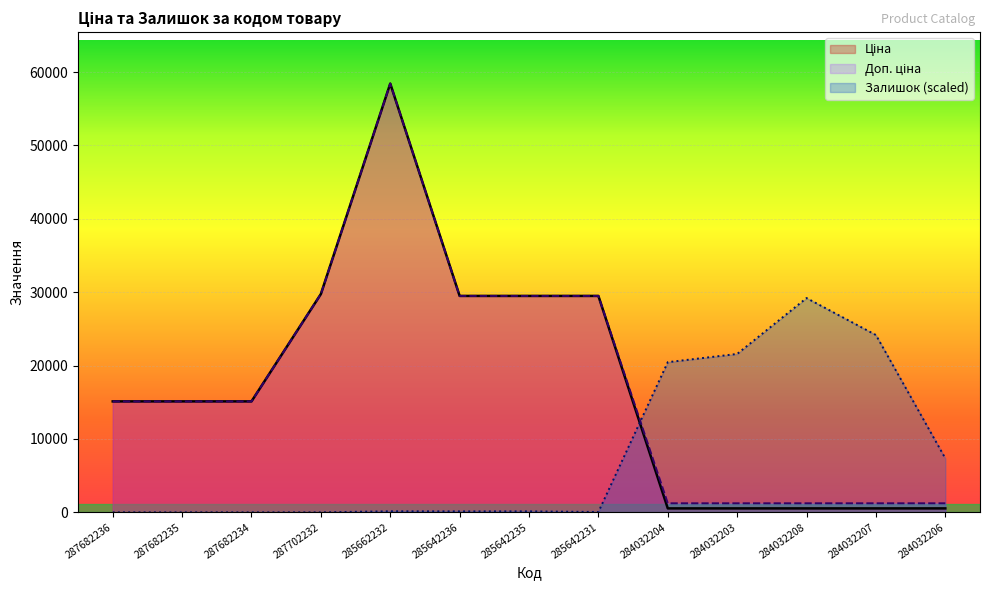

What is the value of the Залишок point at the 5th from the left?

146.0